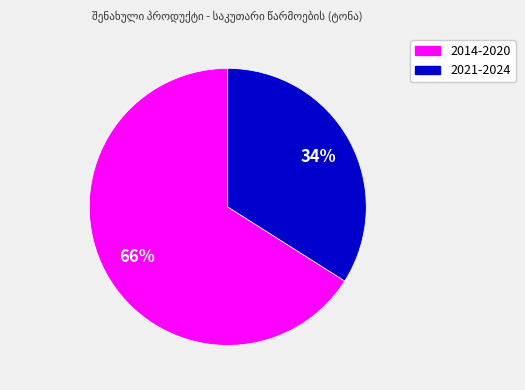

Is there any slice that represents more than half of the pie?

Yes